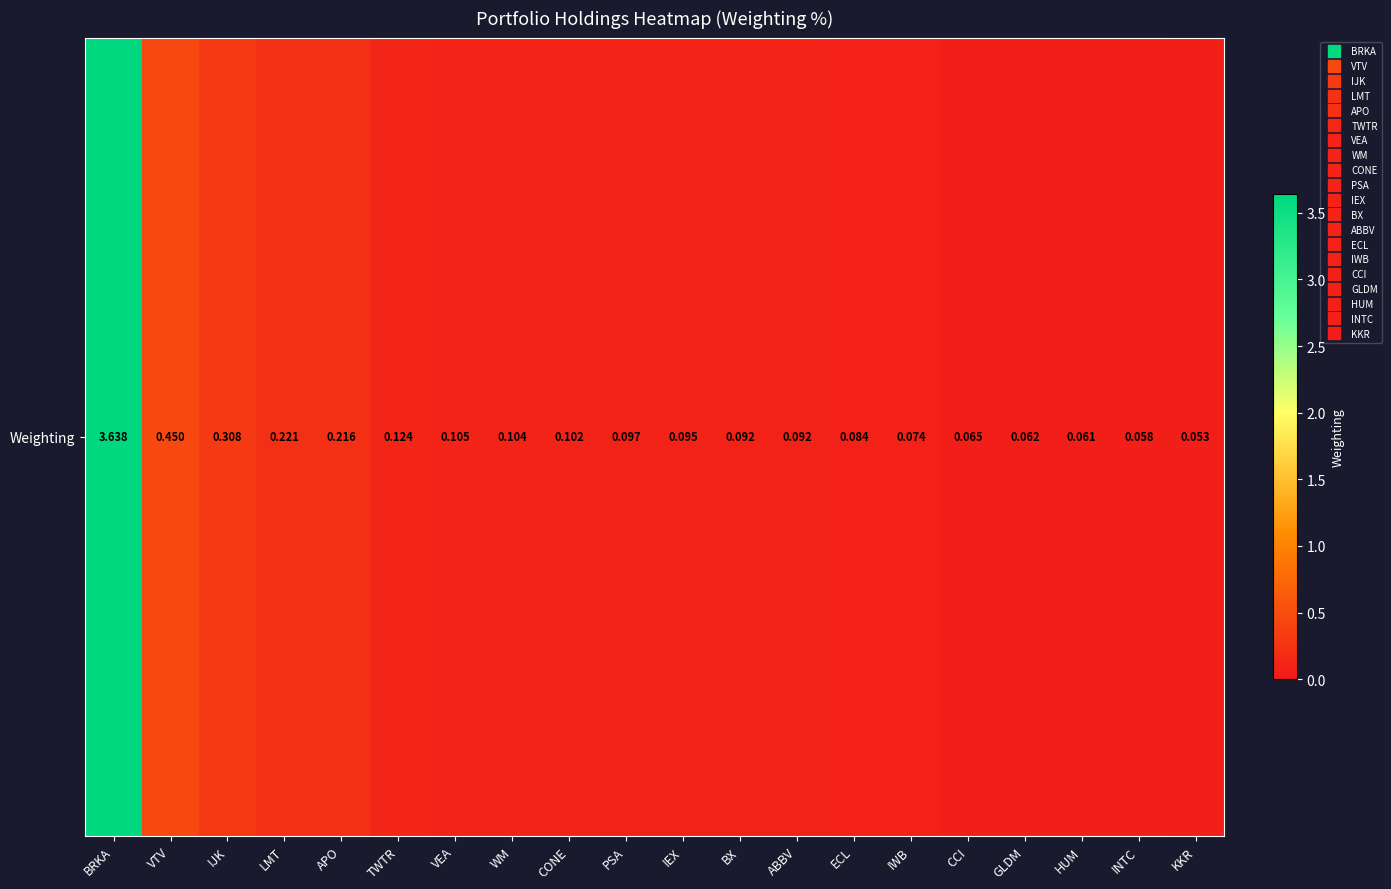

The value at HUM is 0.1. True or false?

False